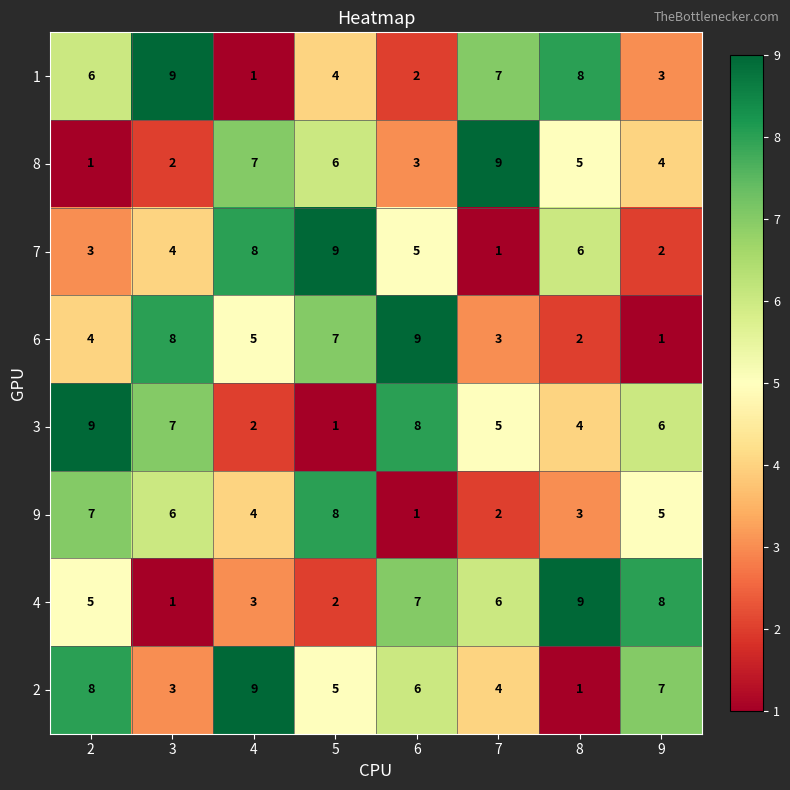

What is the difference between the maximum and second lowest values in the 3 series?

7